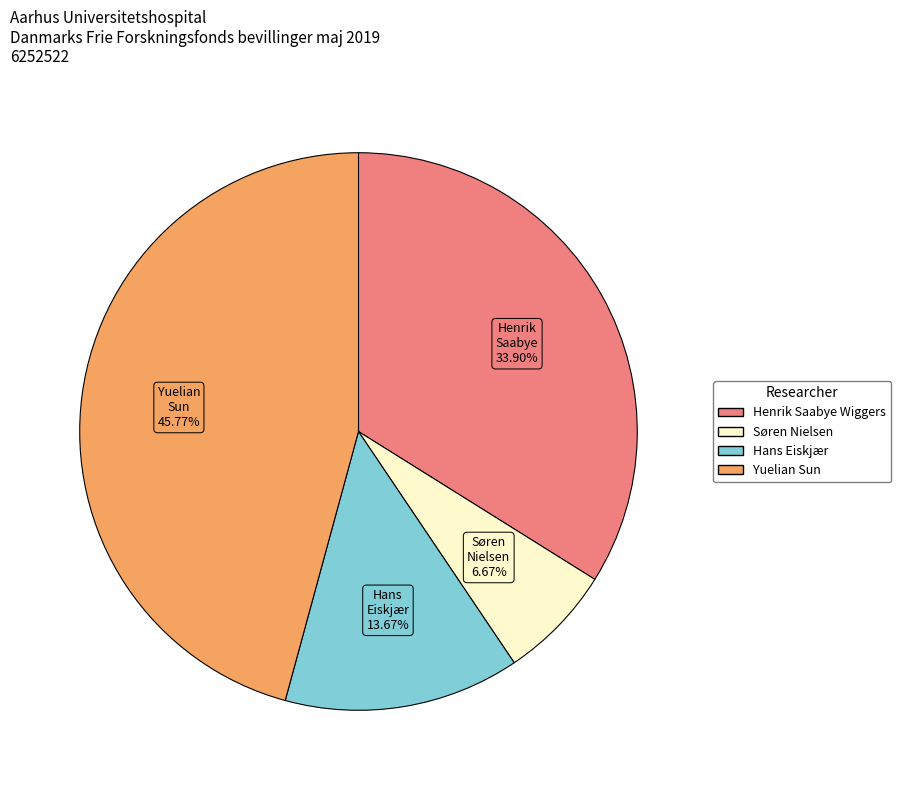

Which has a higher value, Henrik Saabye Wiggers or Hans Eiskjær?

Henrik Saabye Wiggers